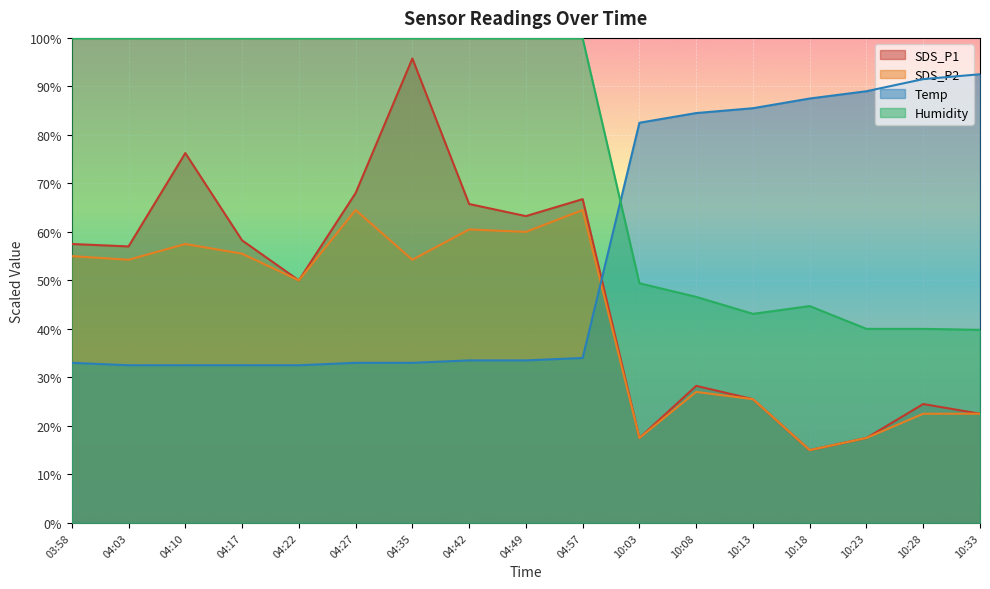

True or false: Humidity has more than 1 interior local peaks.

False